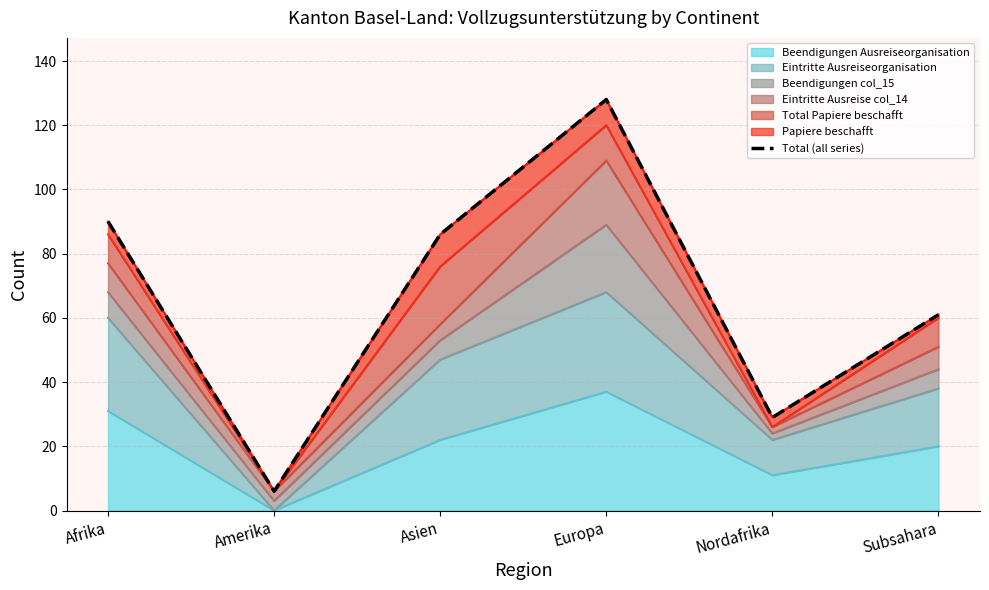

How many points are higher than both their immediate neighbors (excluding endpoints)?

1